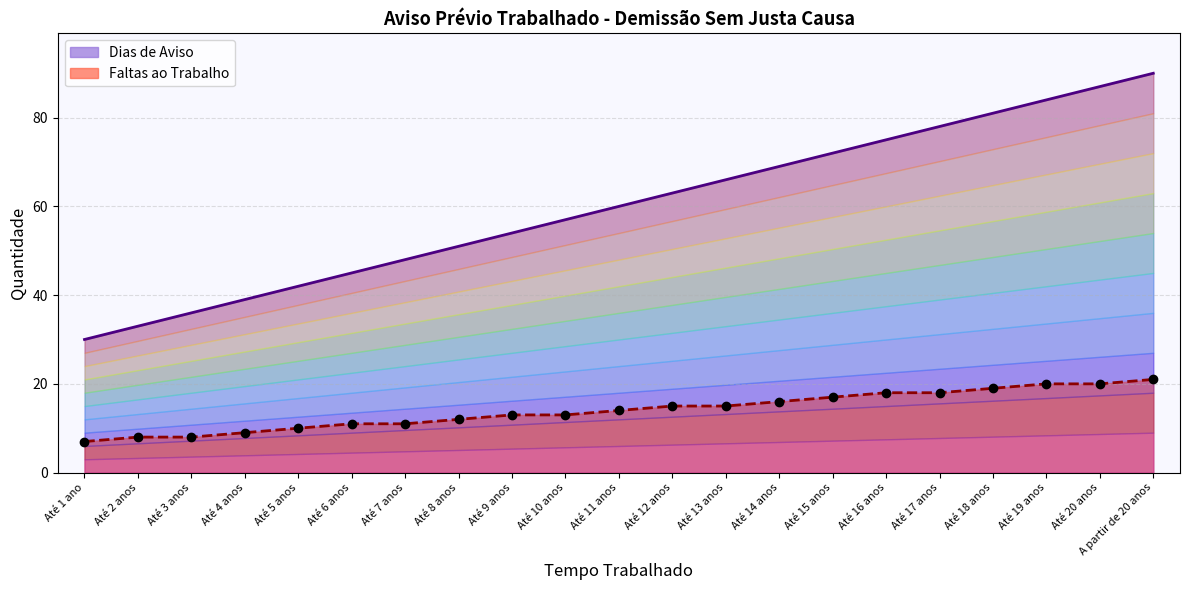

What are all the series names shown in the legend?

Dias de Aviso, Faltas ao Trabalho